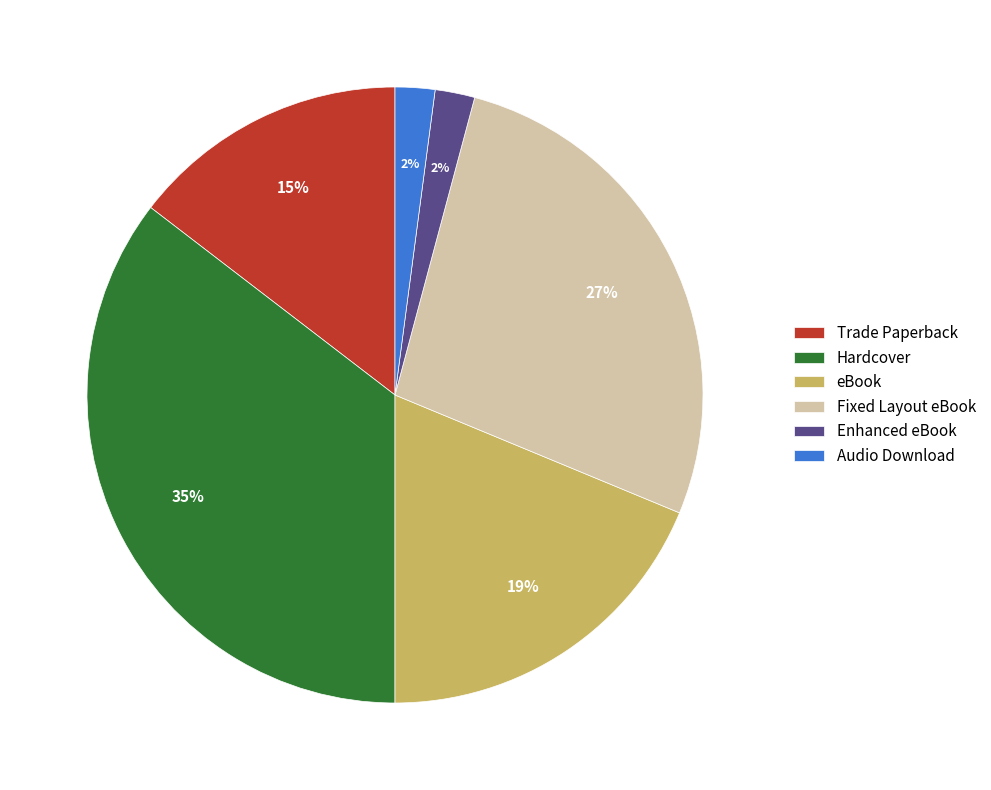

To the nearest percent, what is the difference between the largest and smallest slice percentages?

33%